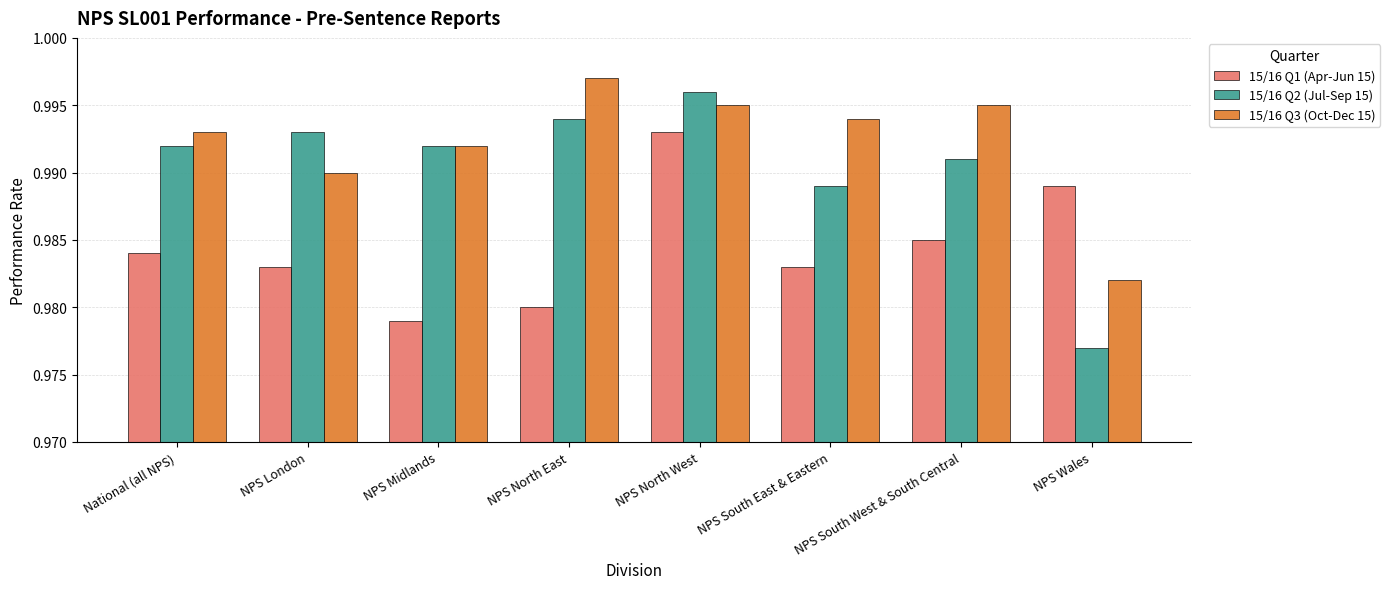

At which label does 15/16 Q1 (Apr-Jun 15) reach its peak?

NPS North West